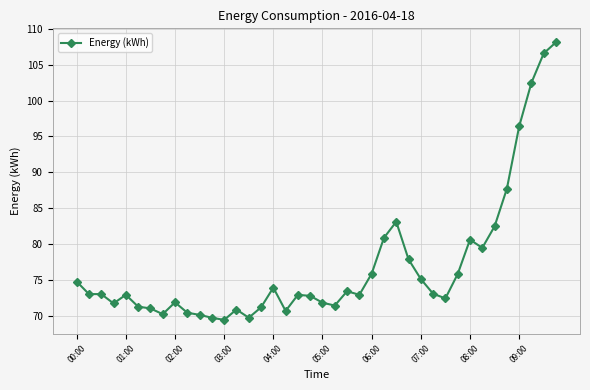

What is the difference between the second highest and second lowest values?

36.9